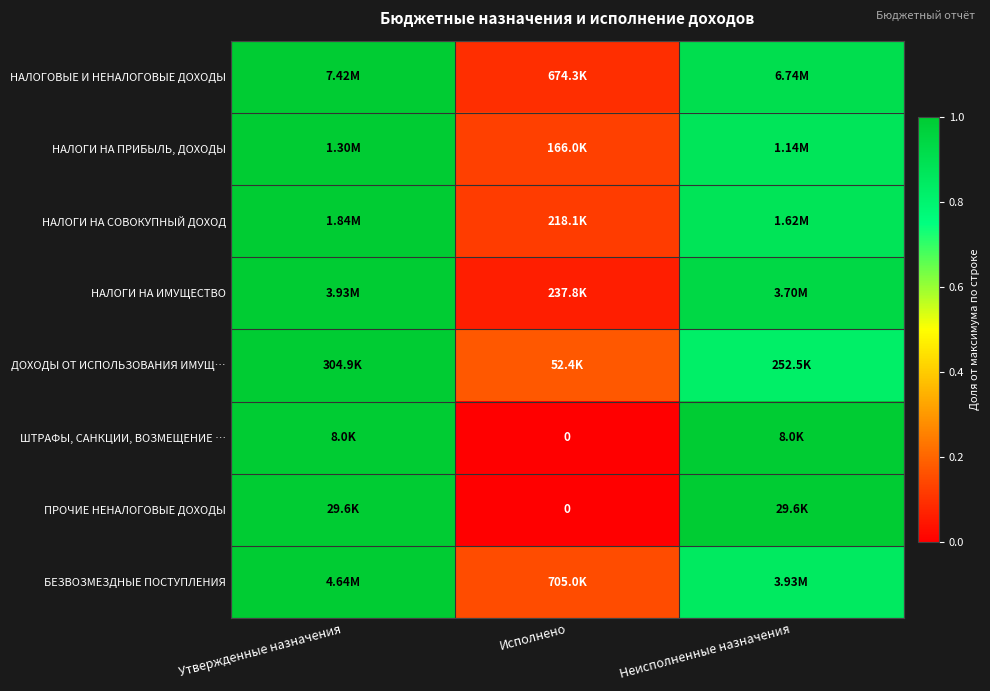

What is the difference between the maximum and minimum values in the НАЛОГОВЫЕ И НЕНАЛОГОВЫЕ ДОХОДЫ series?

0.9